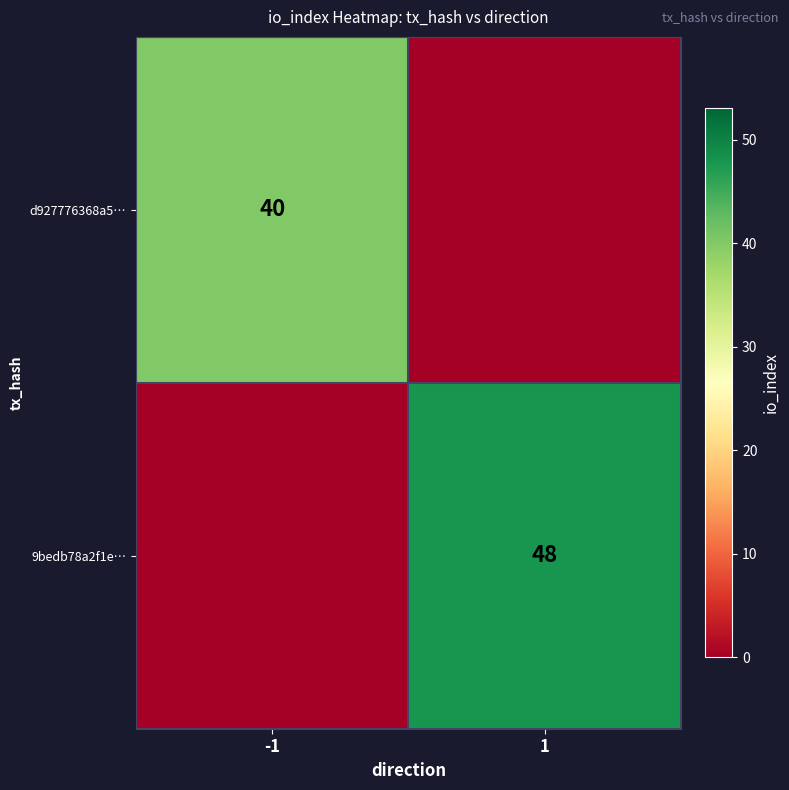

The value of 9bedb78a2f1e… at 1 is 48. True or false?

True